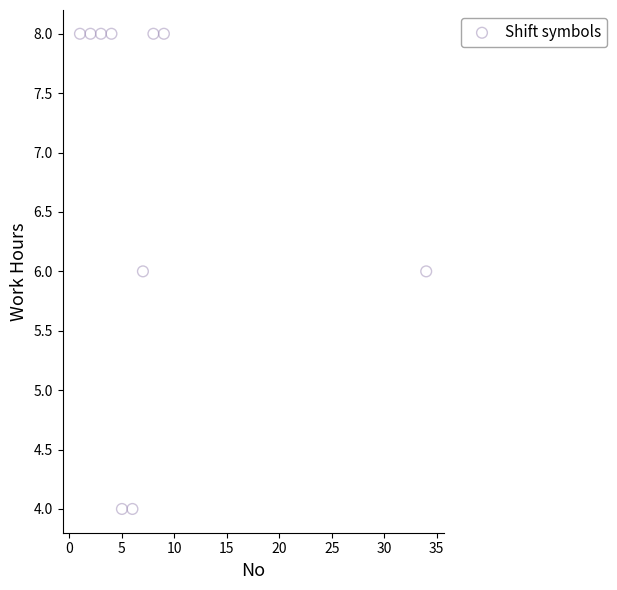

What is the average X value?

7.9